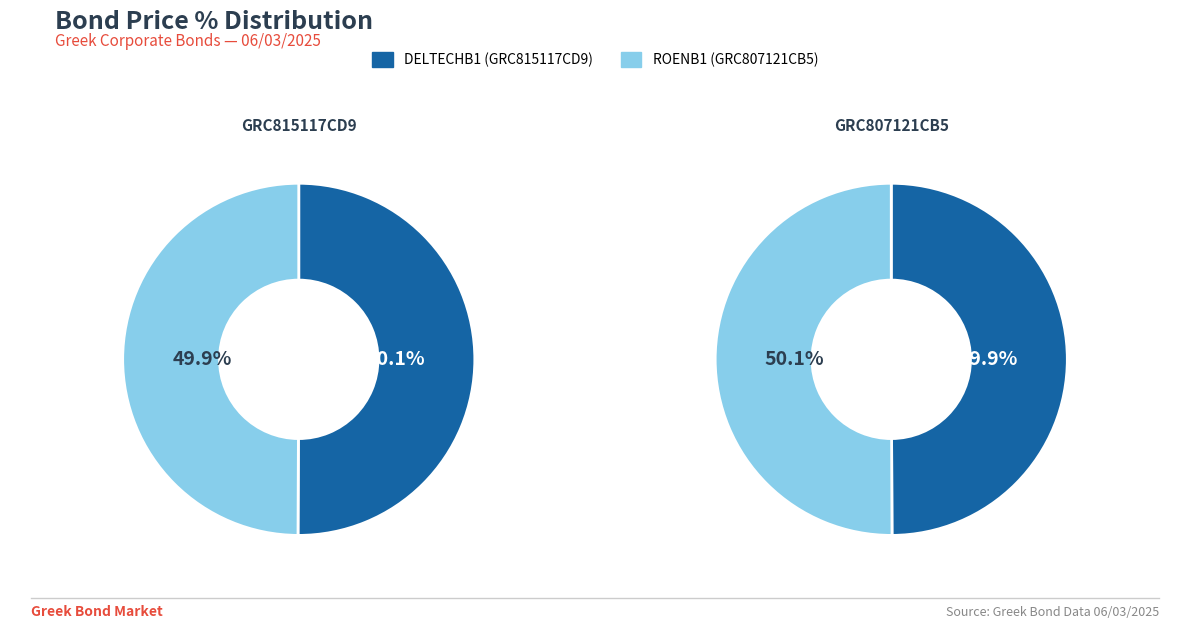

How many slices are in this pie chart?

2